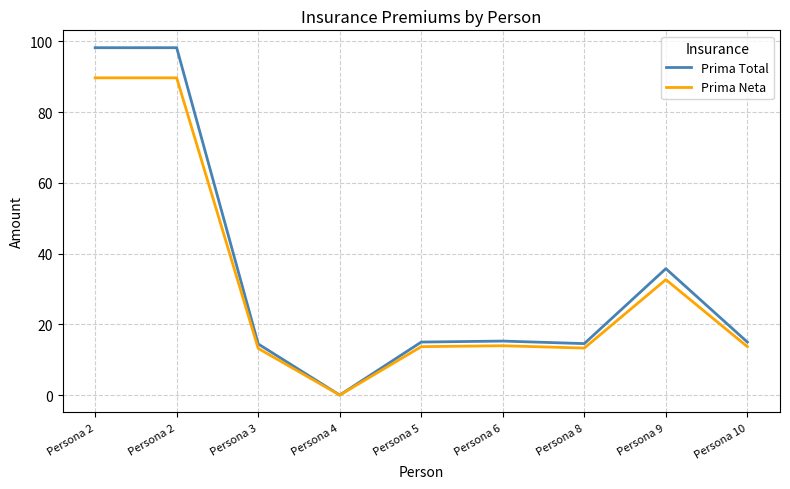

Rank the categories by Prima Total value from lowest to highest.

Persona 4, Persona 3, Persona 8, Persona 10, Persona 5, Persona 6, Persona 9, Persona 2, Persona 2